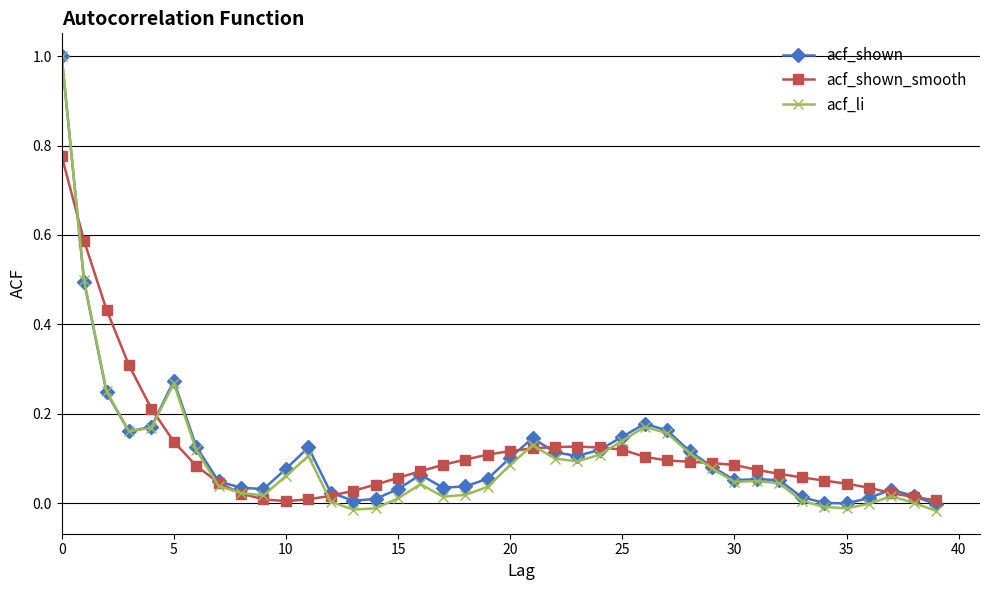

What is the maximum value shown in the chart?

1.0